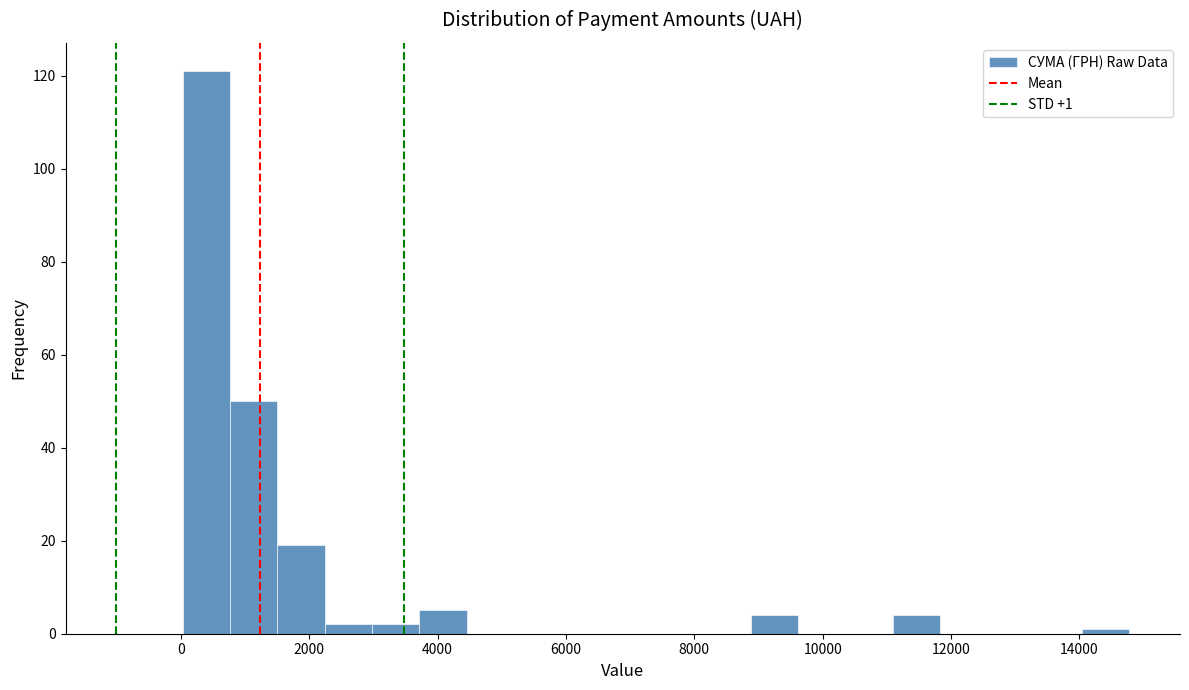

Around what value on the x-axis is the tallest bar? Give the approximate position of its centre, as read against the axis.

400